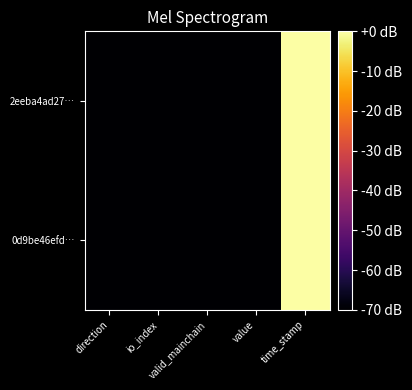

Between value and valid_mainchain, which is larger?

value